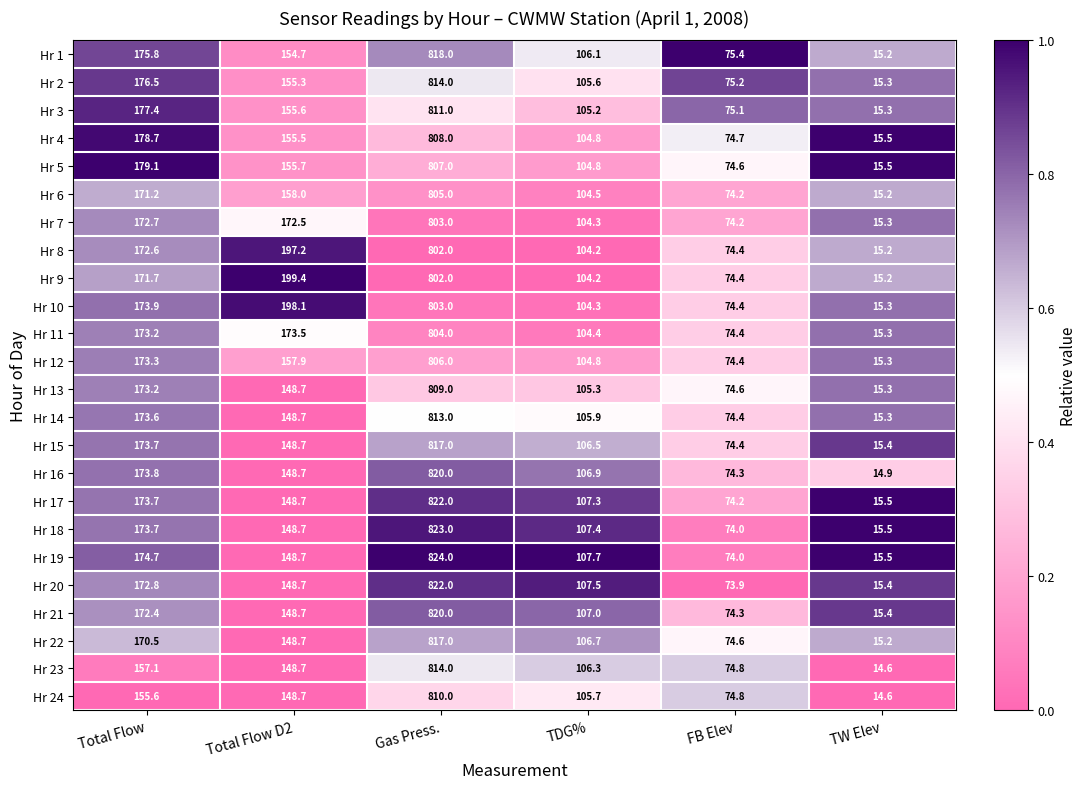

List the labels in order of Hr 5 value, largest first.

Gas Press., Total Flow, Total Flow D2, TDG%, FB Elev, TW Elev